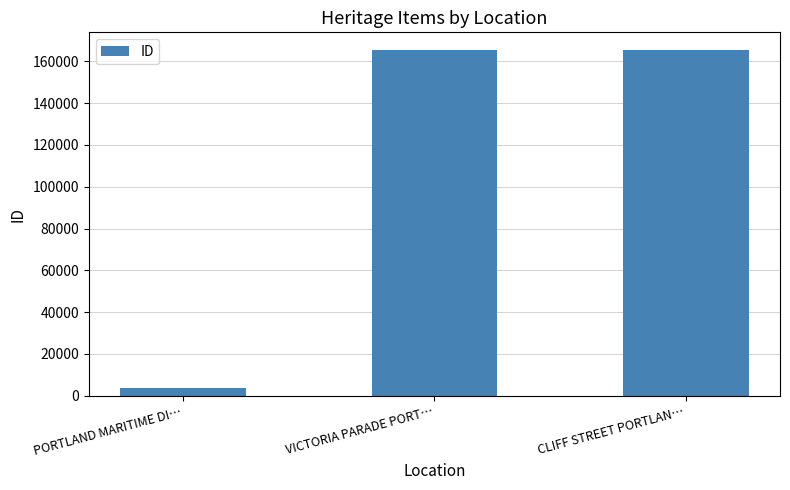

What is the minimum value shown in the chart?

3741